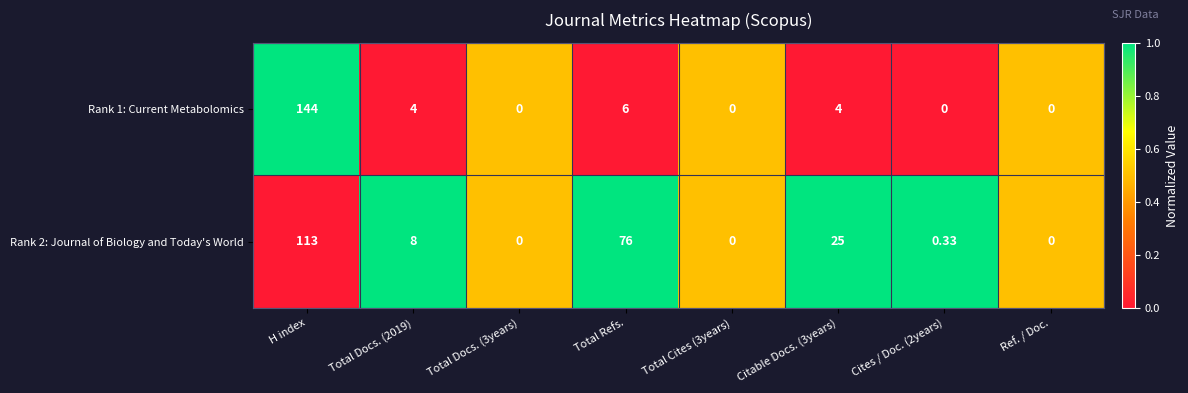

How many series are shown in this chart?

2